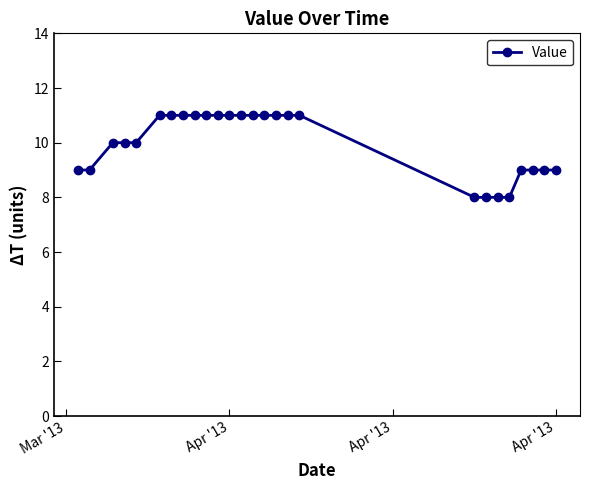

What is the difference between the maximum and minimum values?

3